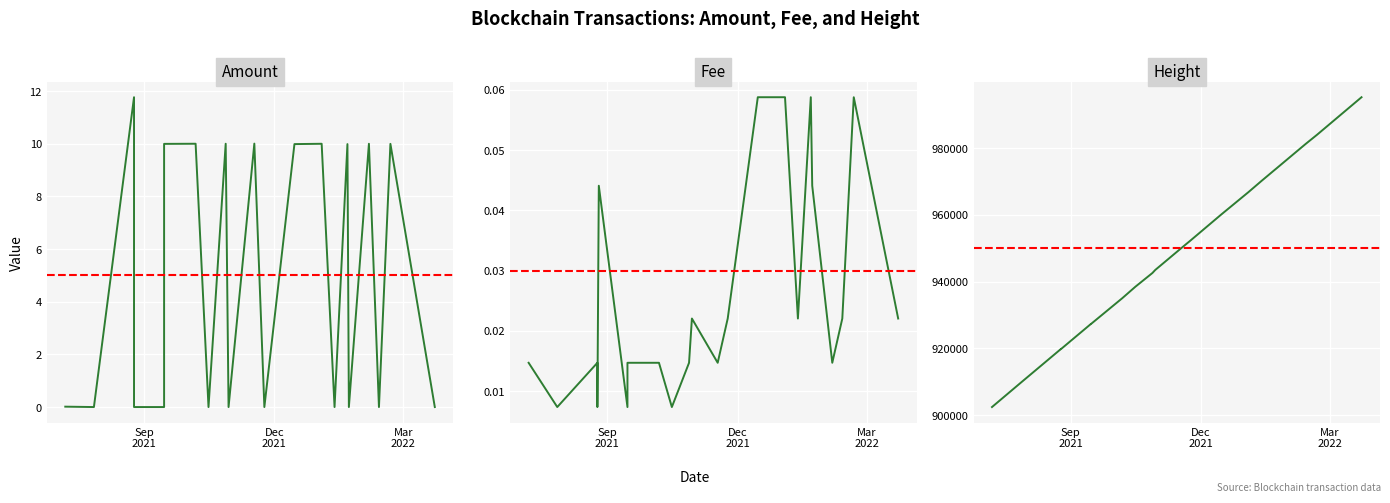

What is the difference between the highest and lowest values at 19?

919749.0